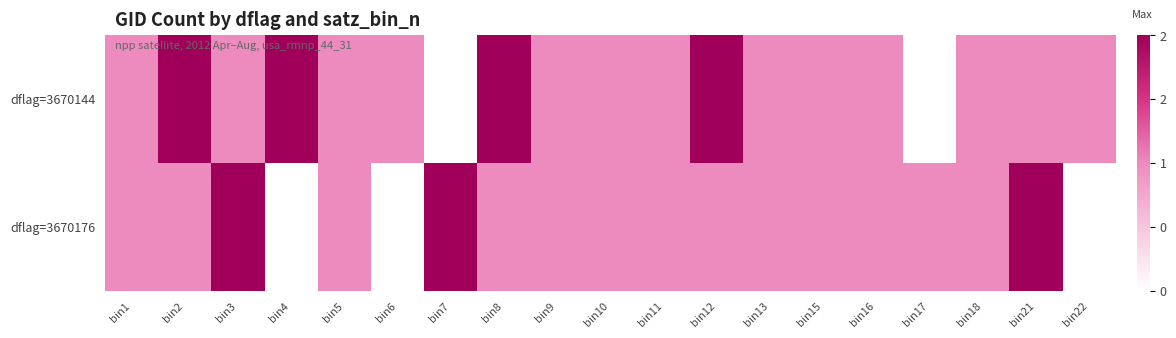

List the series in order of their peak value, lowest first.

dflag=3670144, dflag=3670176